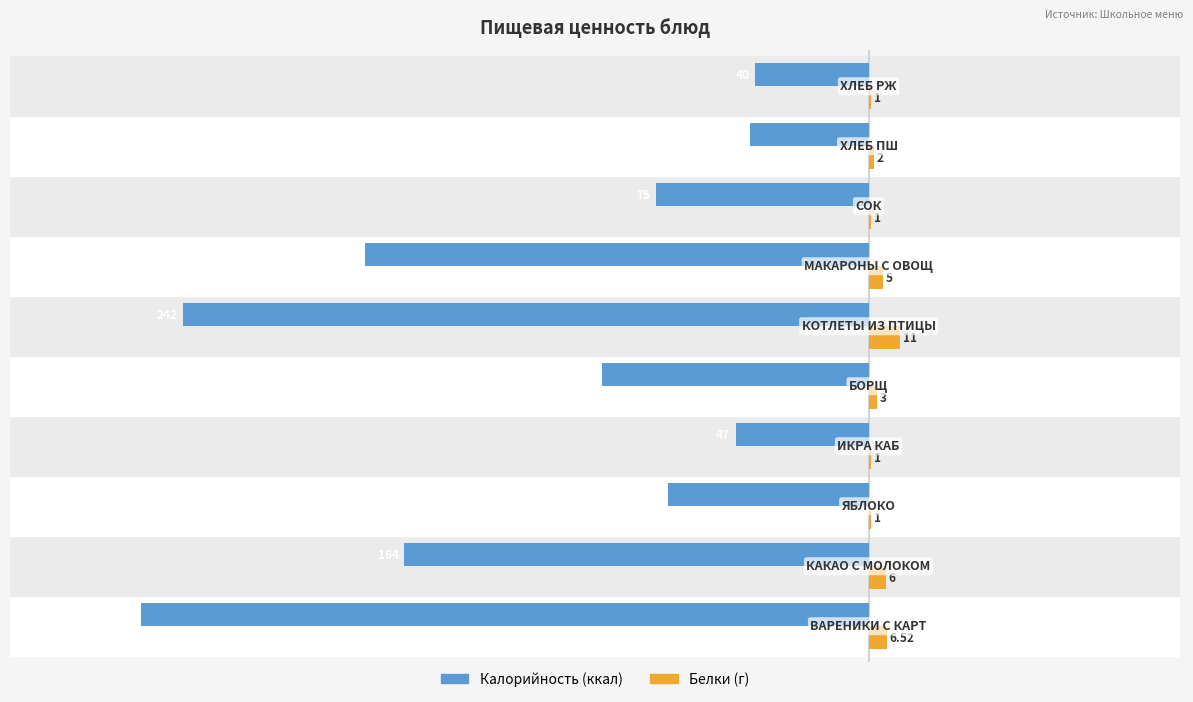

How many data points does each series have?

10